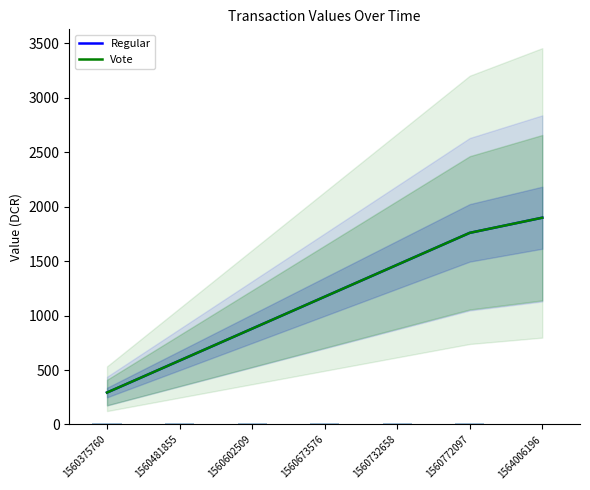

How many values in the Vote series exceed 1172?

4